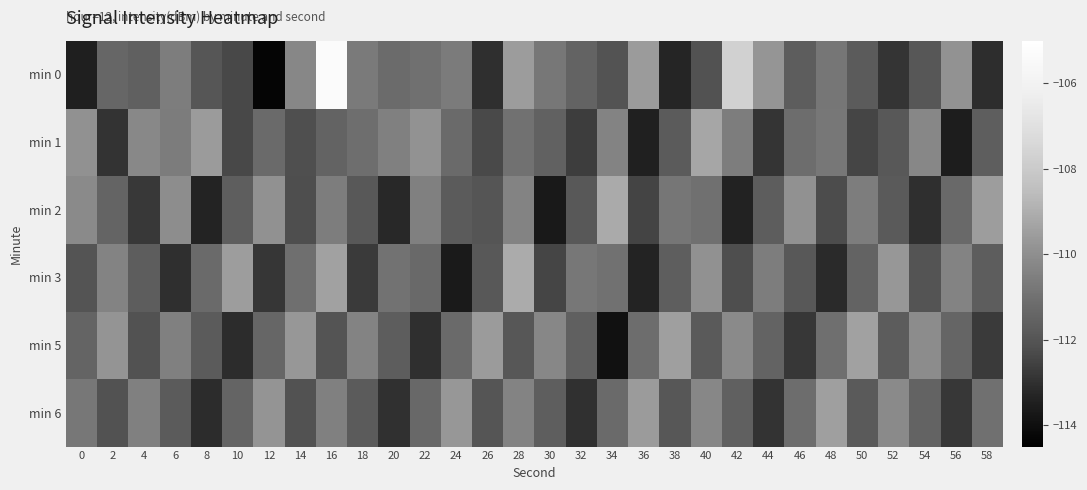

Which series has the widest spread of values?

min 0